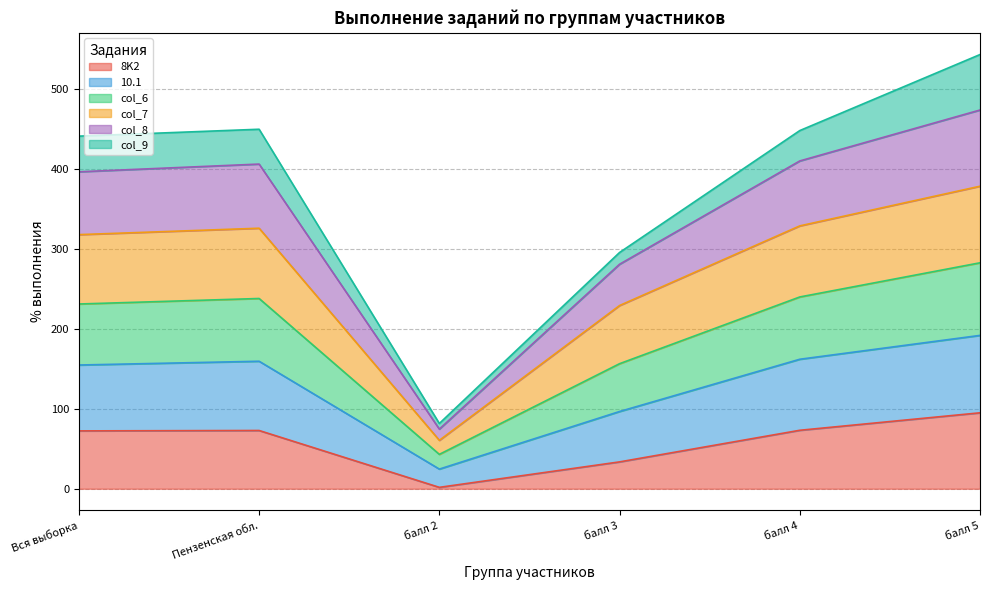

What is the maximum value for 8K2?

94.9